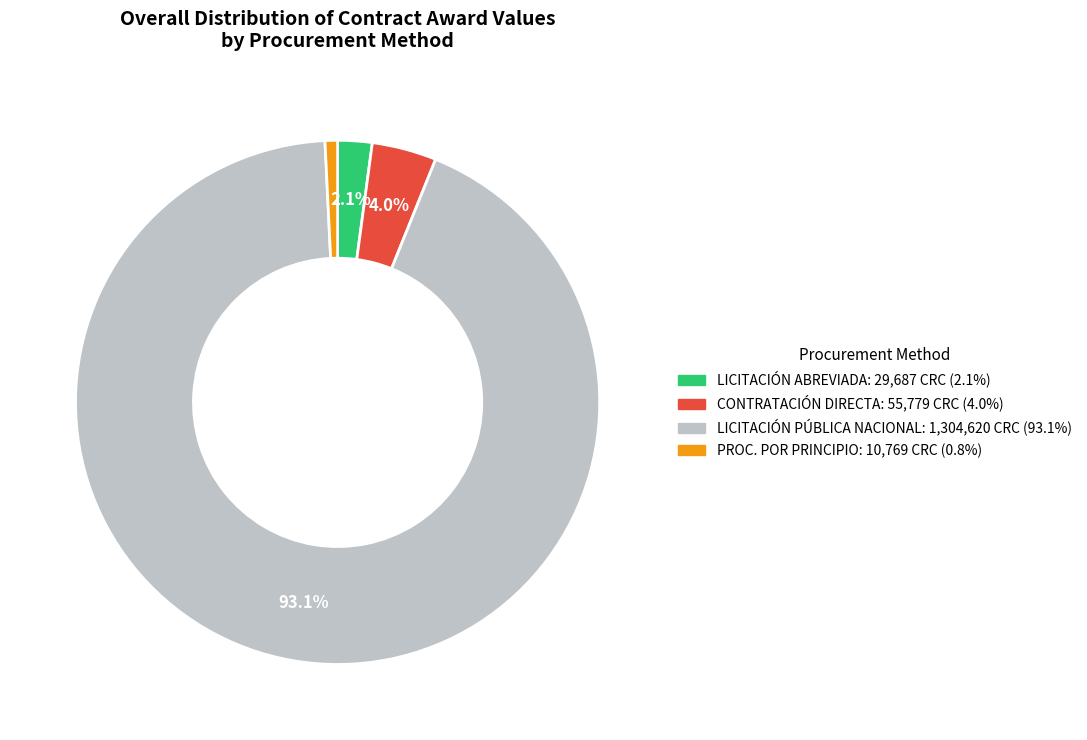

Does any single category account for the majority?

Yes